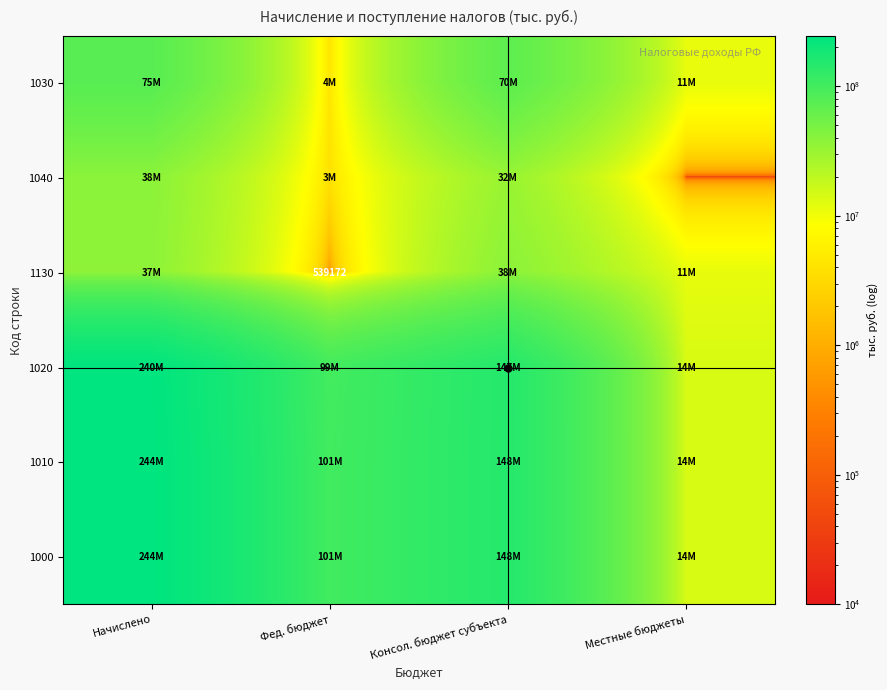

What is the maximum value for 1000?

244611961